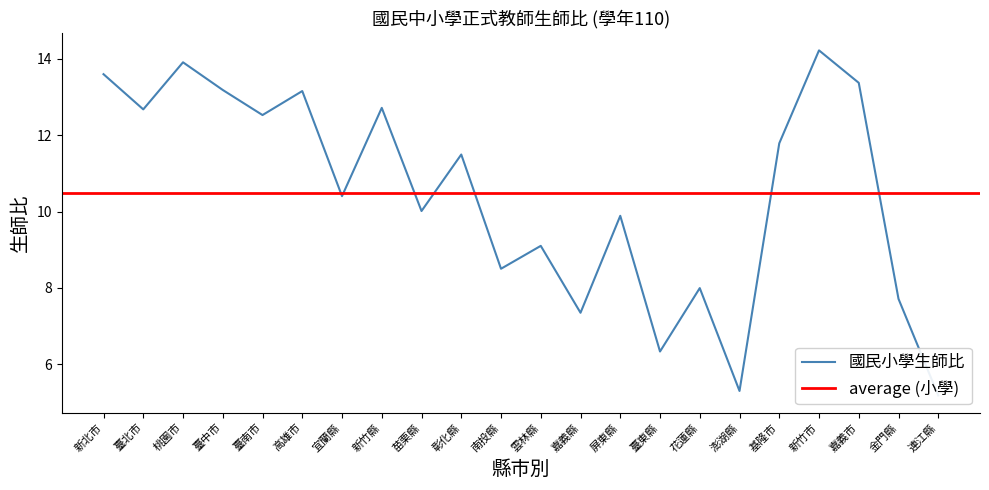

How many values exceed 11?

11